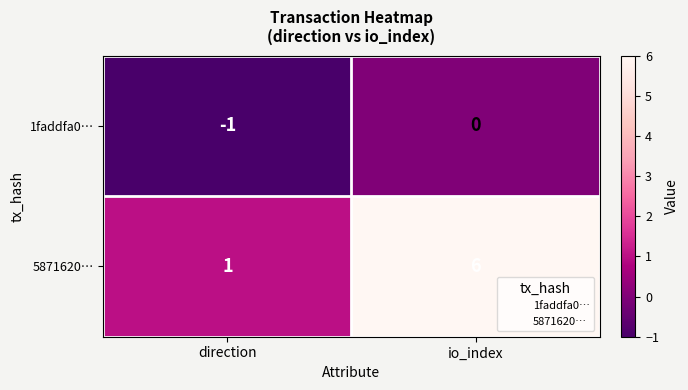

At which category does the chart reach its minimum across all series?

direction